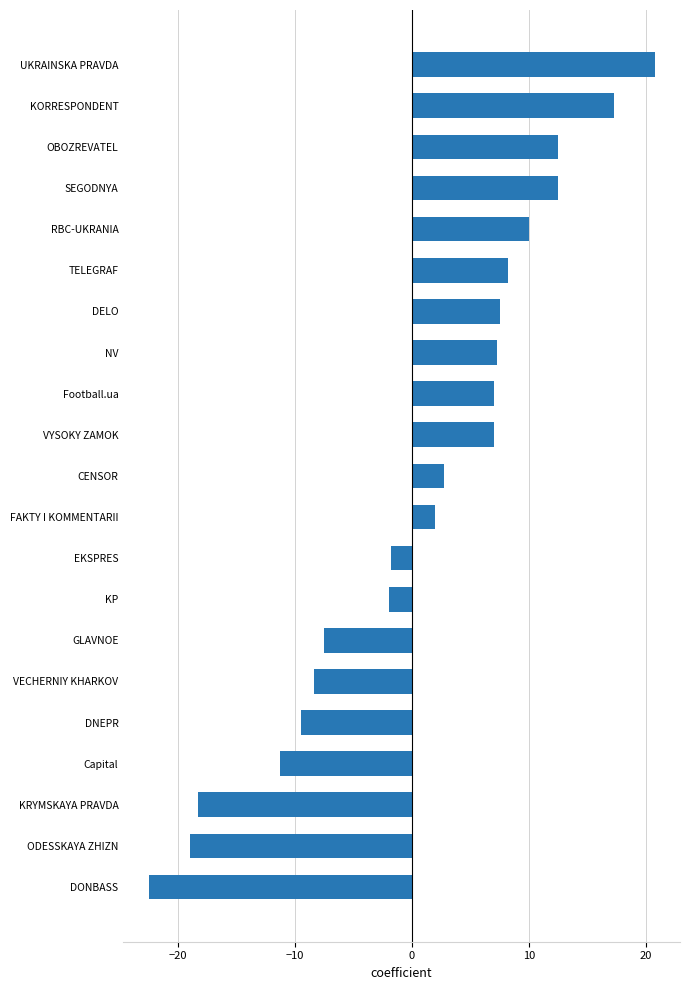

What is the sum of the values at DONBASS and VECHERNIY KHARKOV?

-30.8